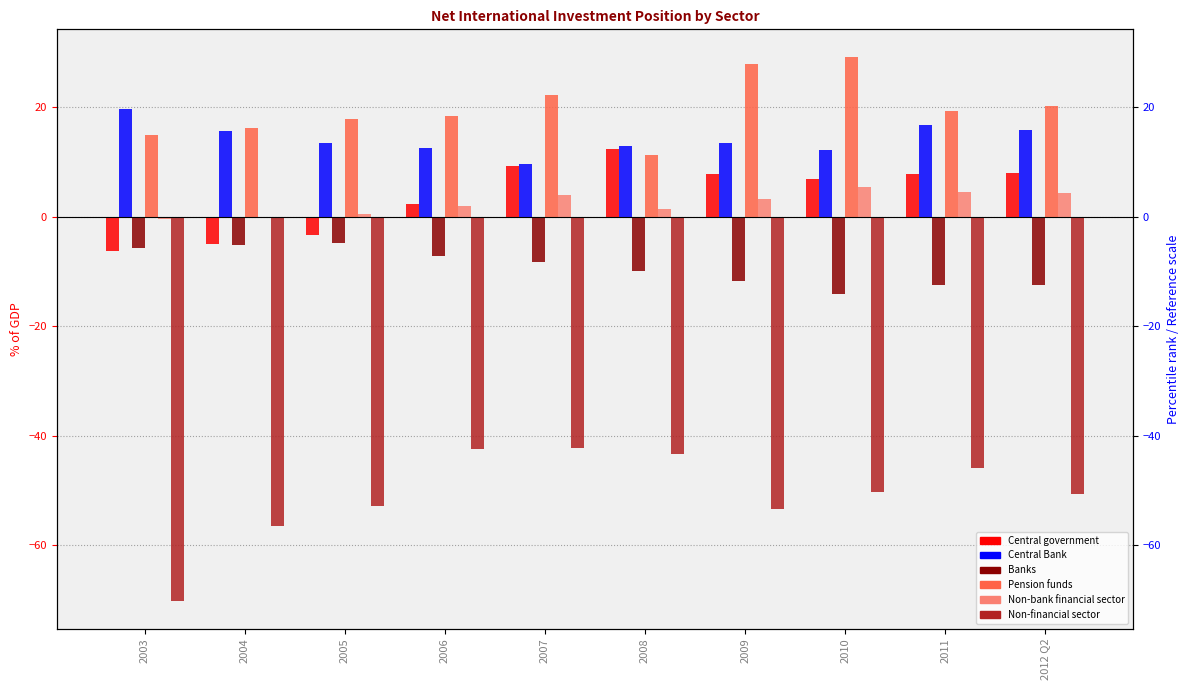

At how many categories does at least one series exceed 9?

10